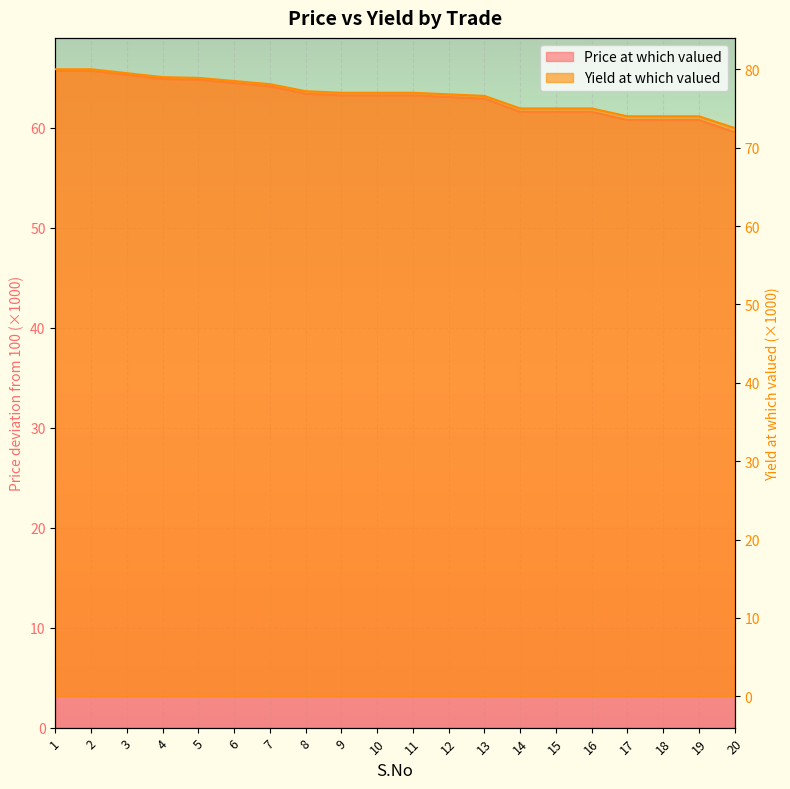

Where does the Price at which valued series first go above 63?

1